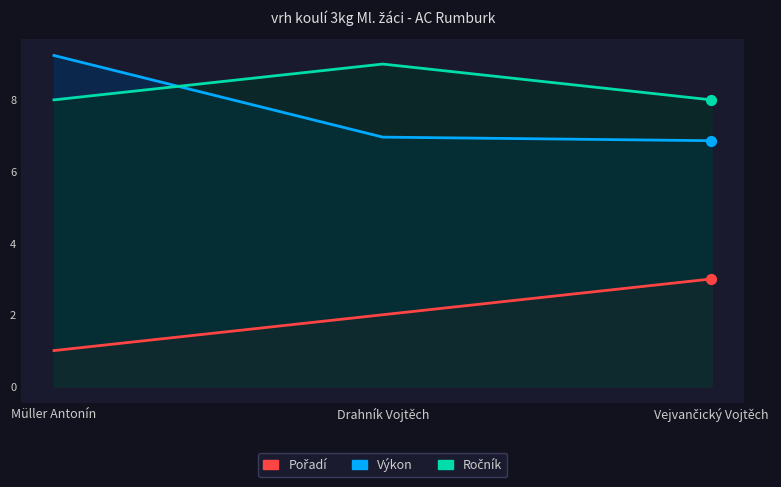

What are all the series names shown in the legend?

Pořadí, Výkon, Ročník